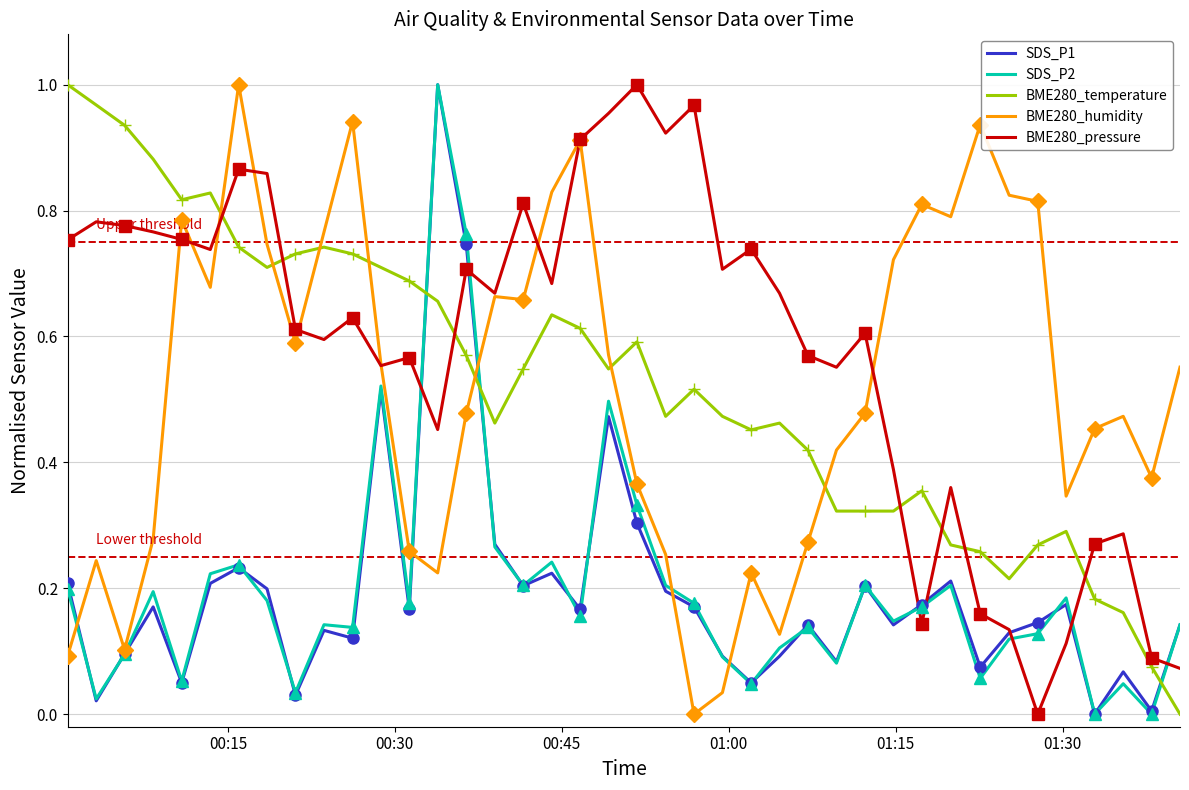

How many lines are shown in the chart?

5